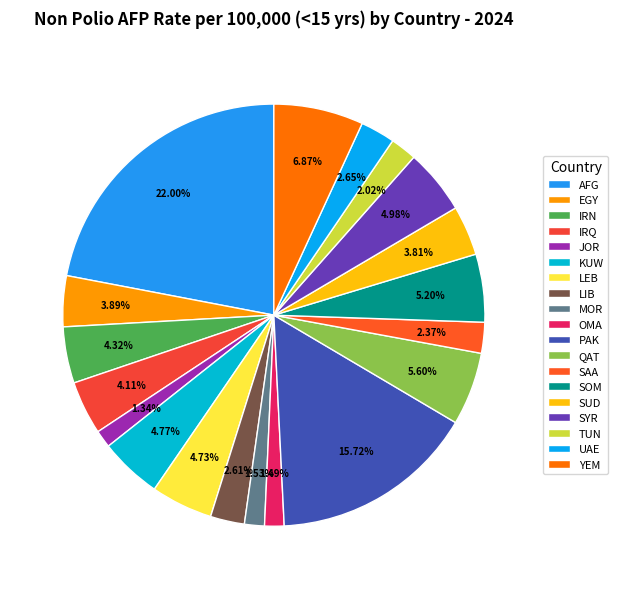

Which category has the biggest portion of the pie?

AFG